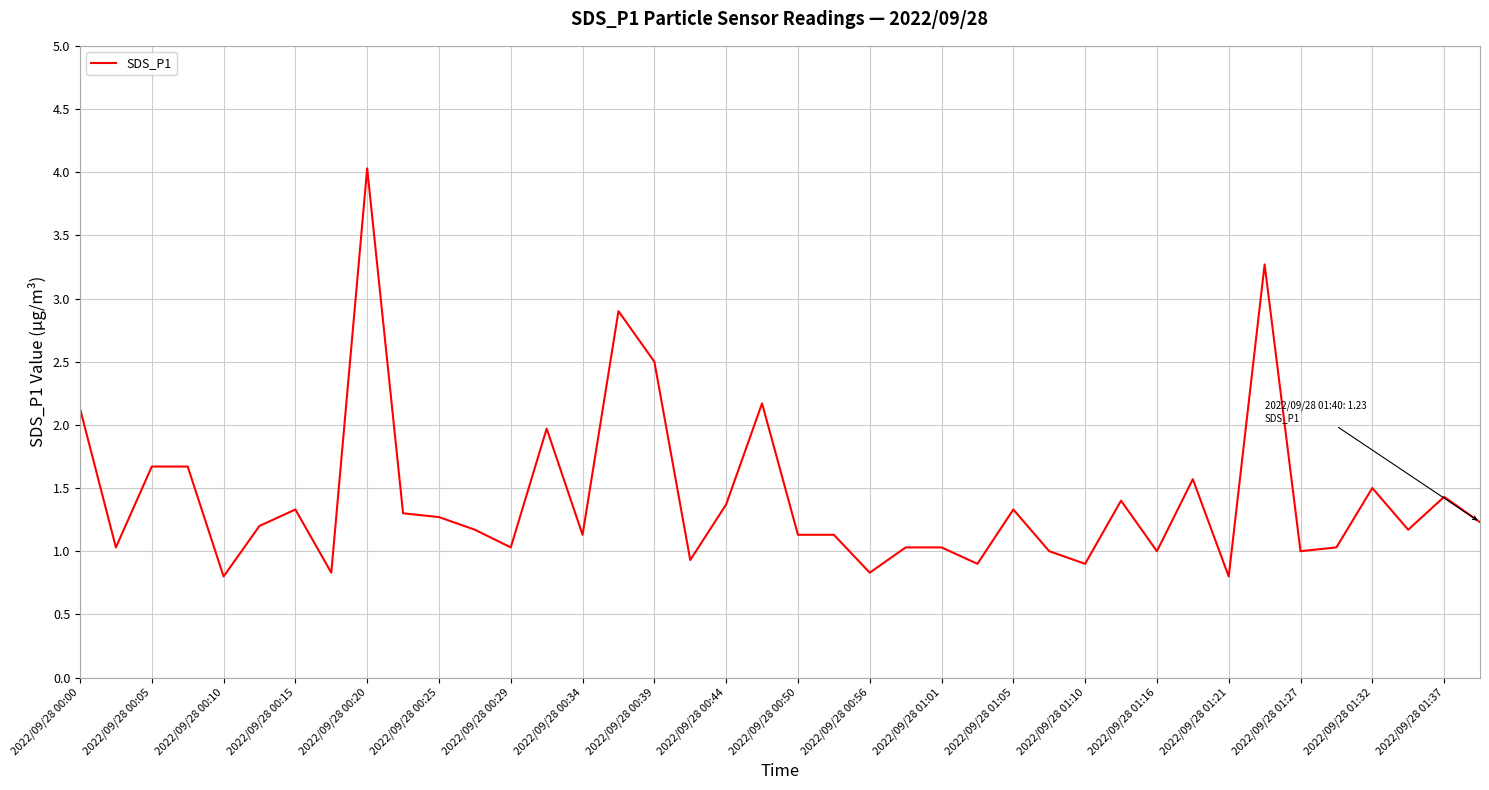

What is the smallest value displayed?

0.8